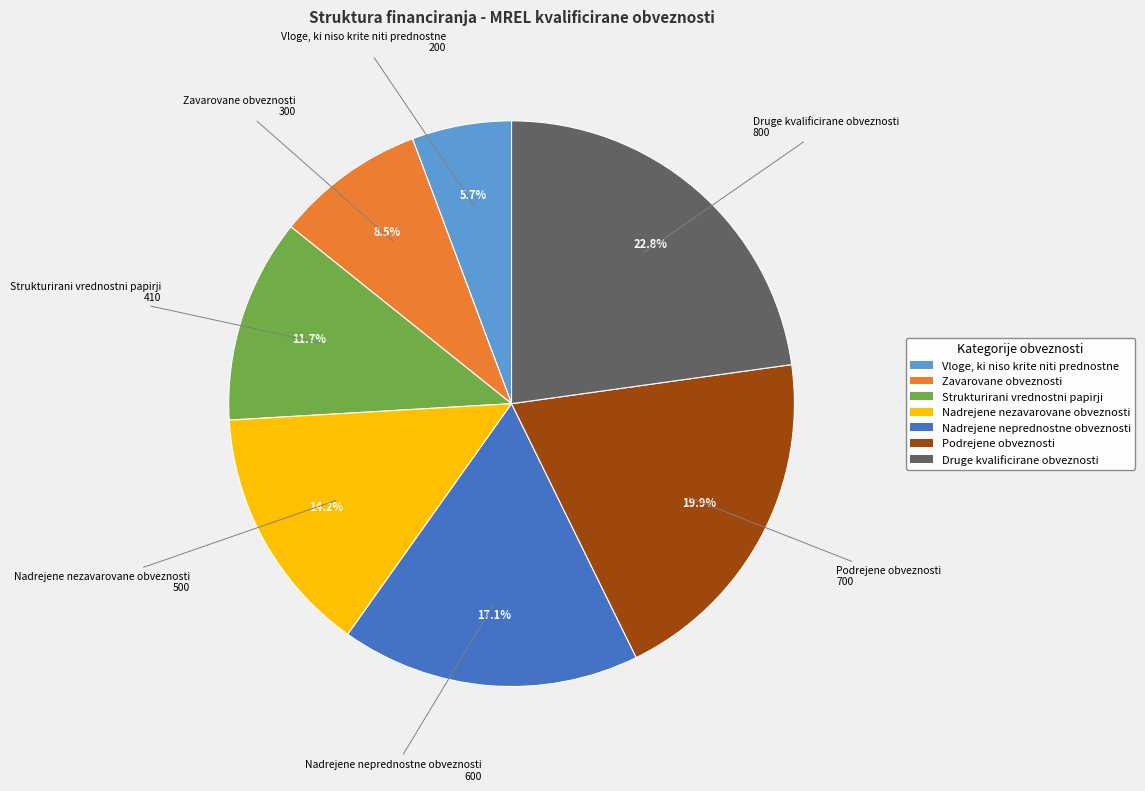

Do Nadrejene nezavarovane obveznosti and Podrejene obveznosti together represent more than half of the pie?

No